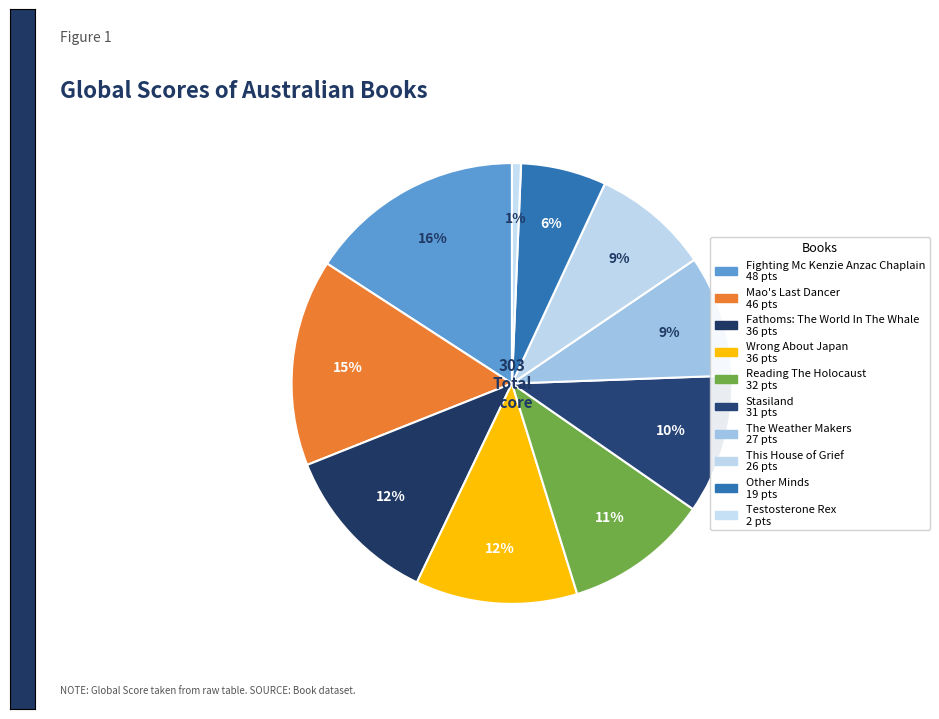

The Stasiland slice represents 1% of the pie. True or false?

False